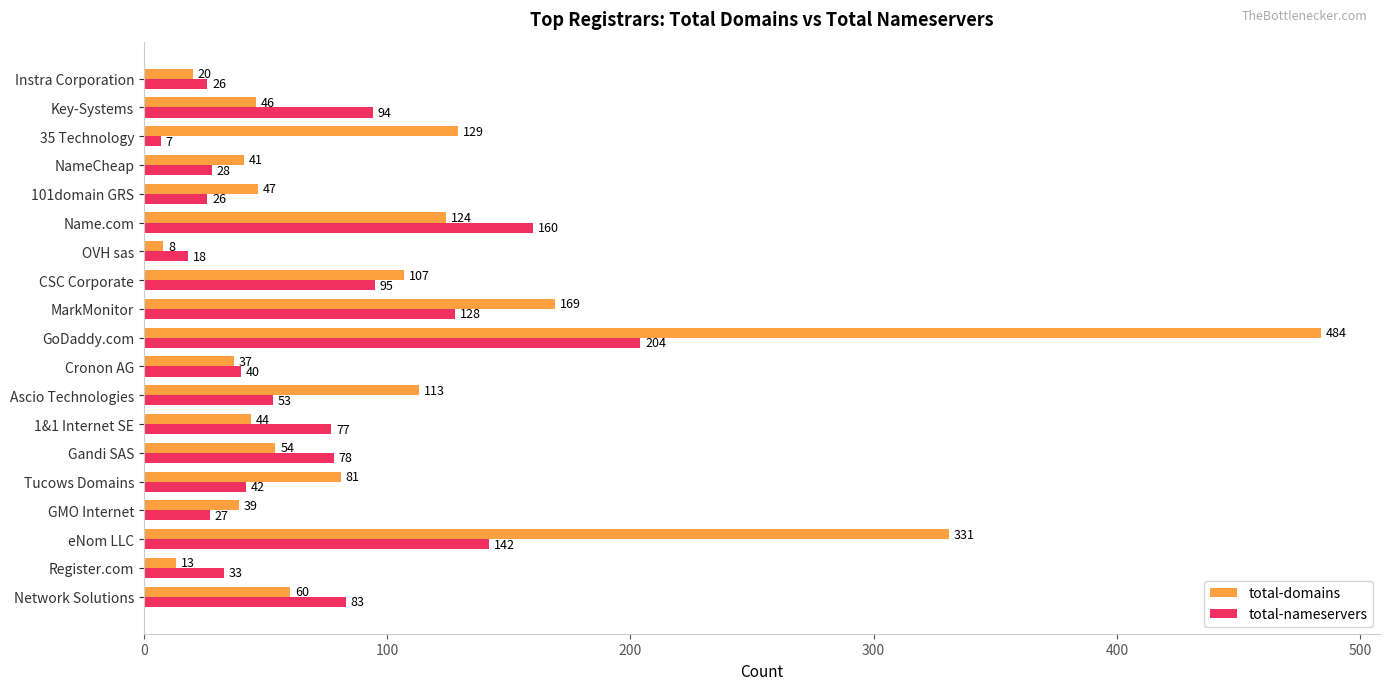

What is the spread (max minus min) of values at NameCheap?

13